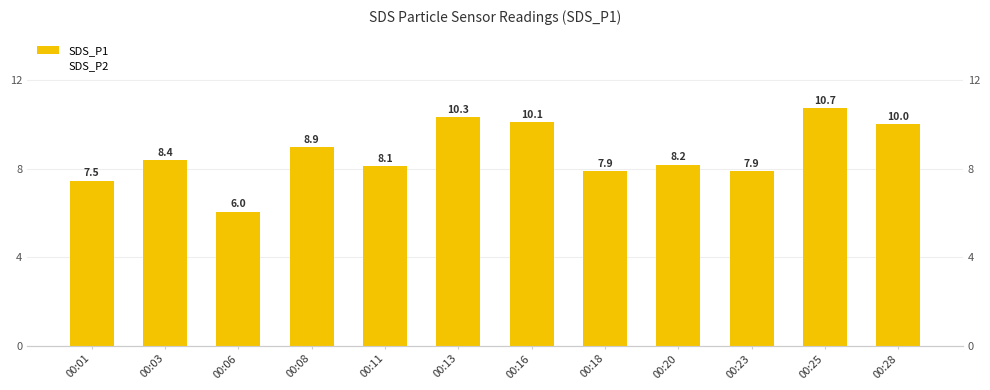

At which label is SDS_P2 closest to 5?

00:01